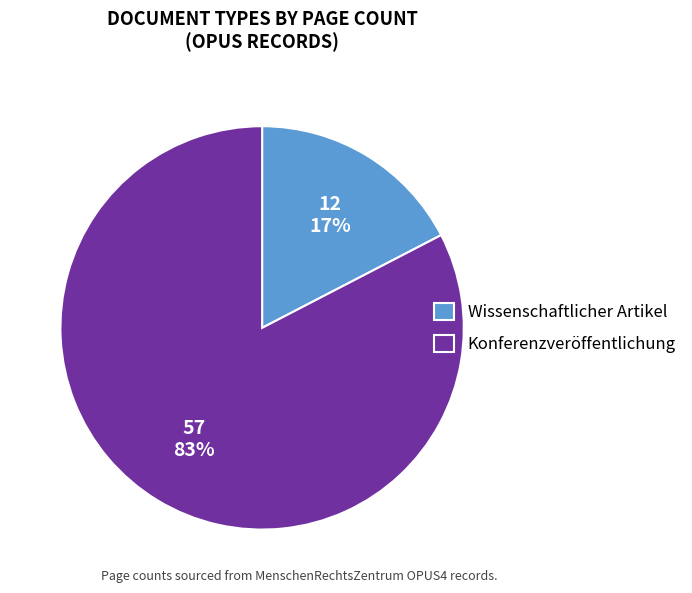

Do Konferenzveröffentlichung and Wissenschaftlicher Artikel together represent more than half of the pie?

Yes